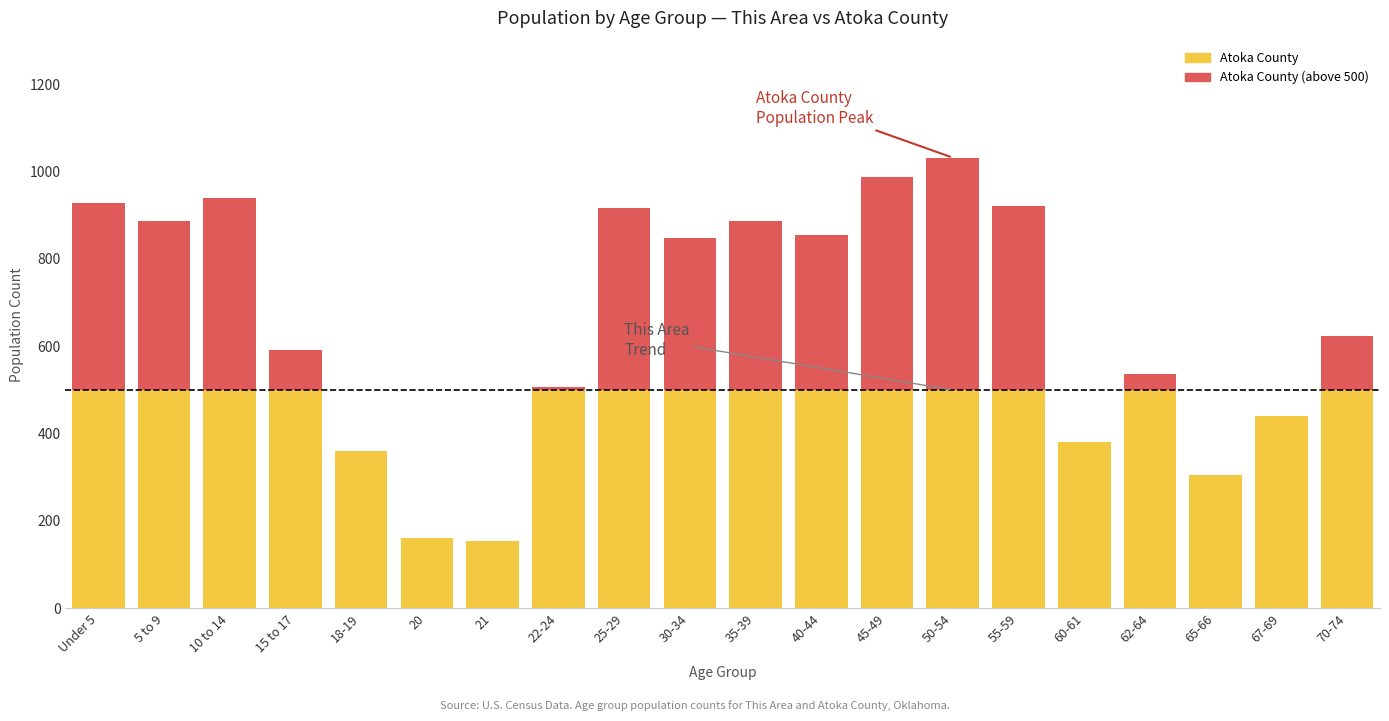

What is the total value across all series at 50-54?

1032